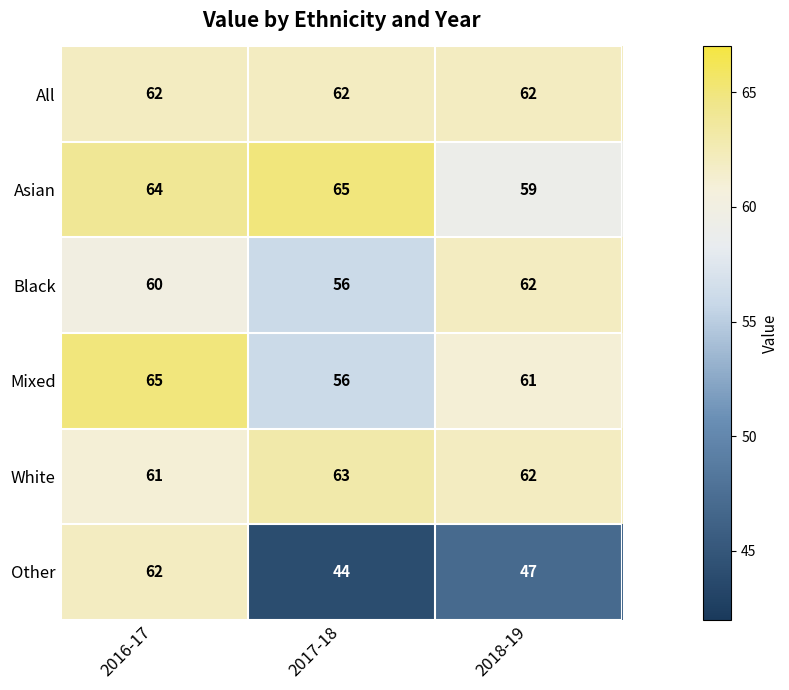

Reading left to right, list all the values displayed in this chart.

All: 2016-17=62	2017-18=62	2018-19=62
Asian: 2016-17=64	2017-18=65	2018-19=59
Black: 2016-17=60	2017-18=56	2018-19=62
Mixed: 2016-17=65	2017-18=56	2018-19=61
White: 2016-17=61	2017-18=63	2018-19=62
Other: 2016-17=62	2017-18=44	2018-19=47